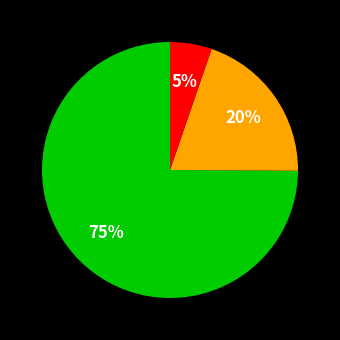

To the nearest percent, what is the average slice percentage?

33%